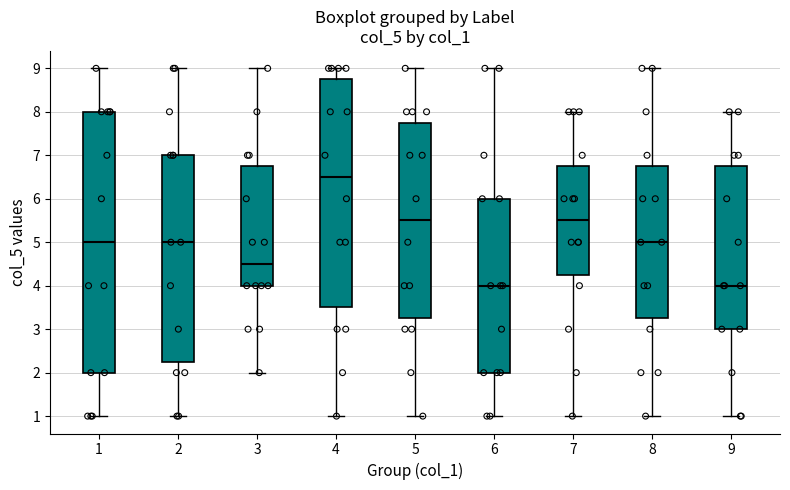

Where does the lower whisker of the box at x = 8 end on the y-axis? The values are not printed on the chart, so give them approximately, as read against the axis.

1.0